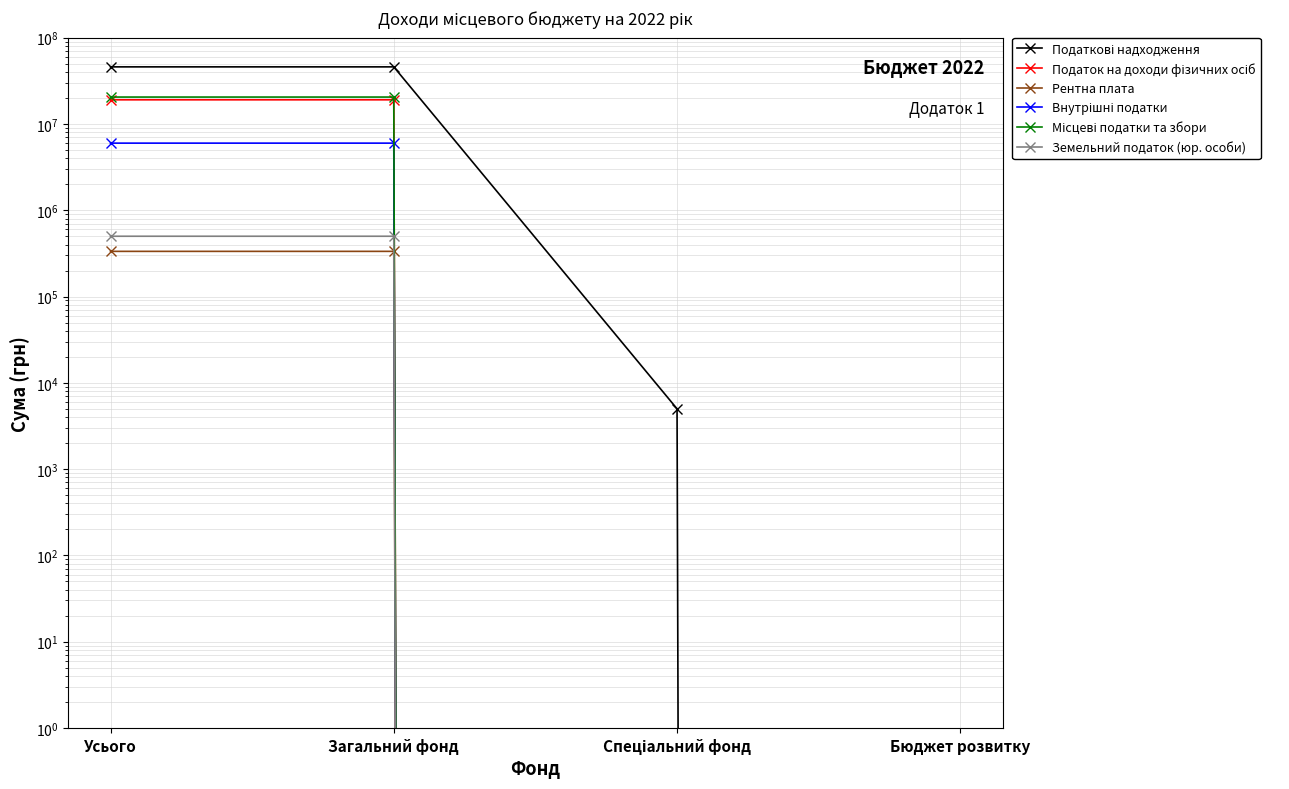

What is the greatest value displayed?

45932000